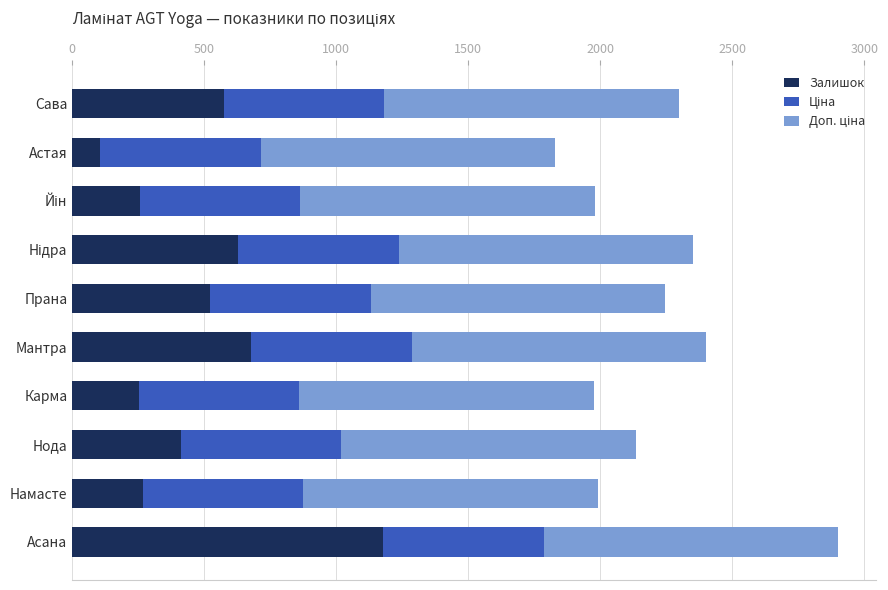

At which label does Залишок reach its peak?

Асана